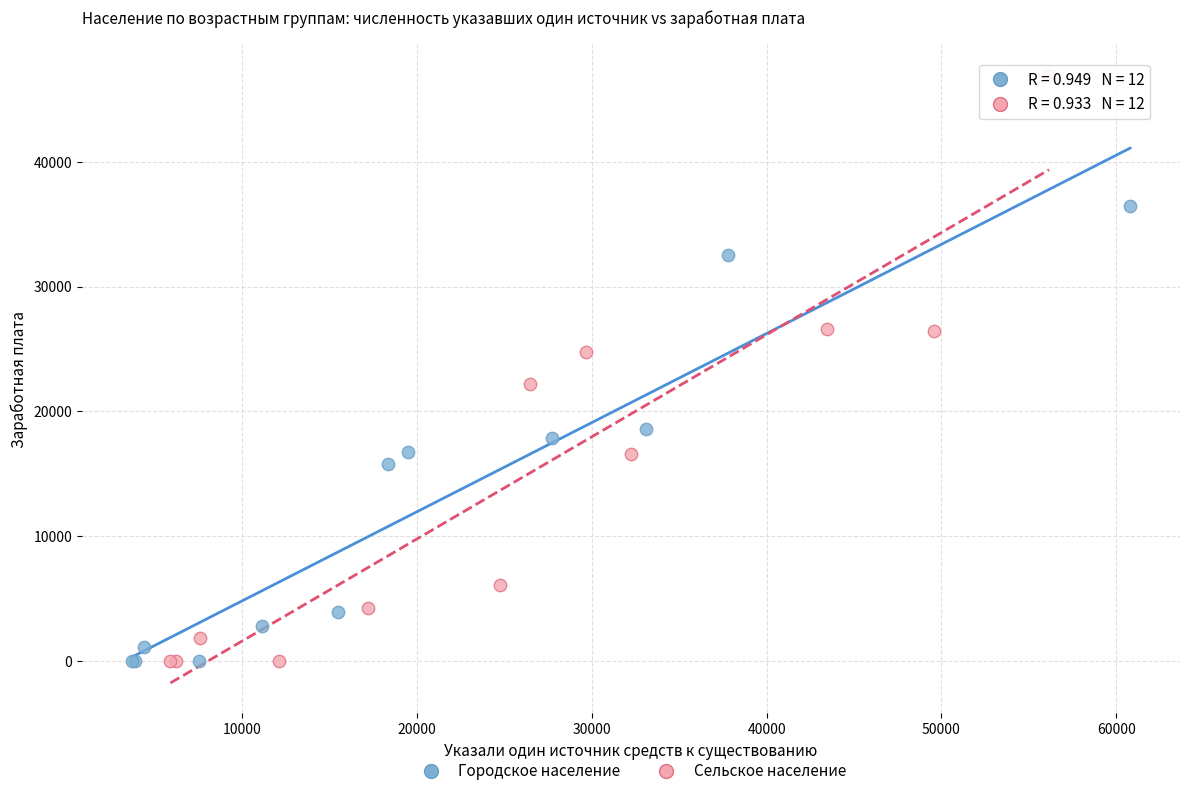

Which series reaches the maximum Y coordinate?

Сельское население